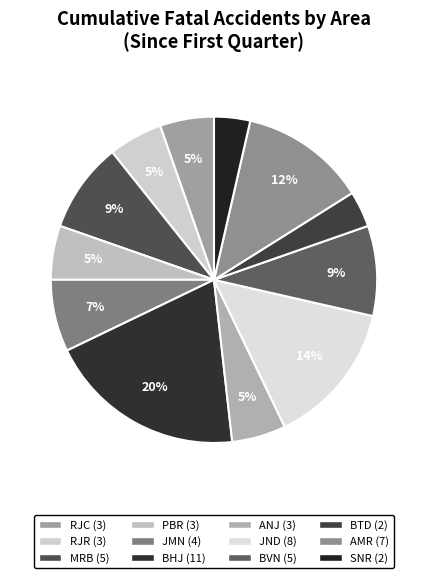

Combined, what portion of the pie is SNR and MRB?

12.5%